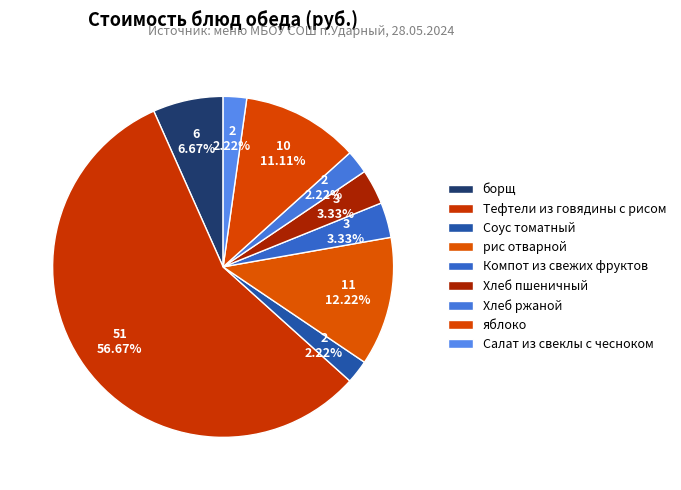

To the nearest percent, what percentage of the pie is яблоко?

11%